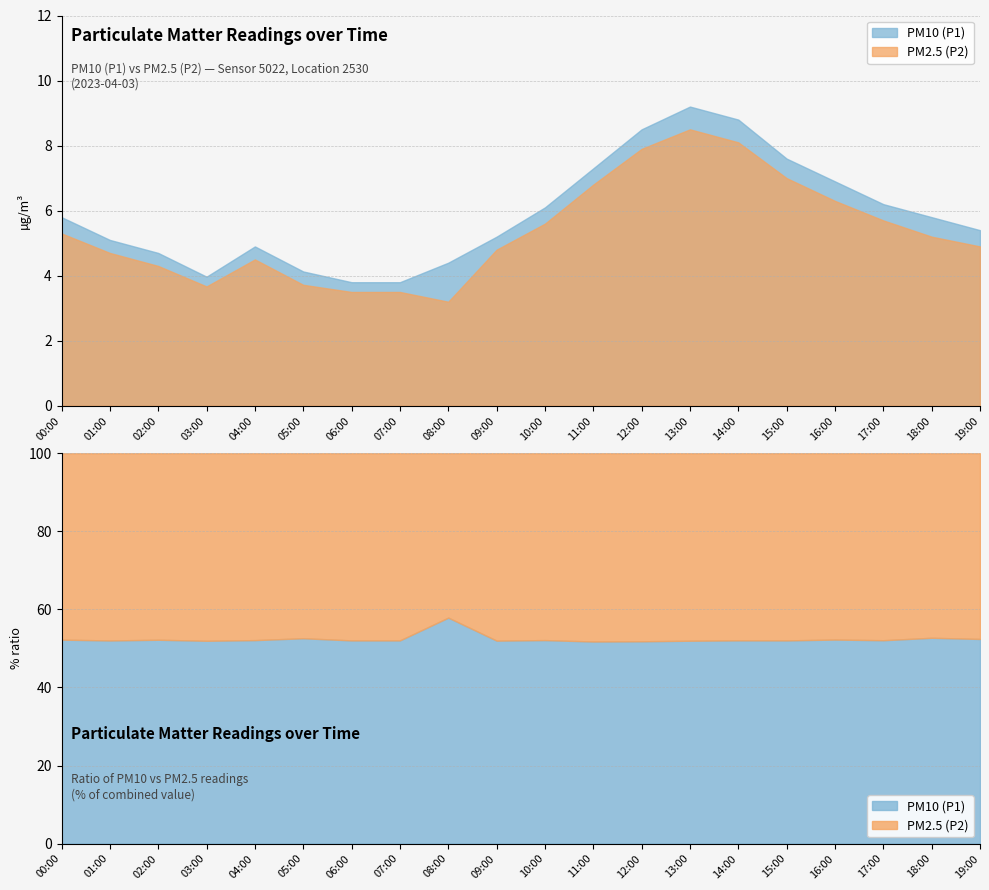

At which category is the sum across all series the highest?

13:00